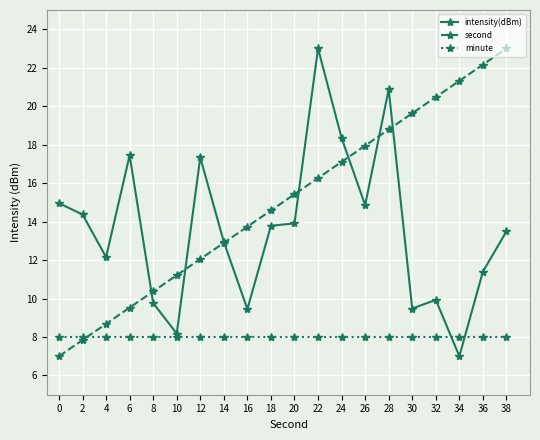

Between 2 and 16, which series saw the biggest shift?

second